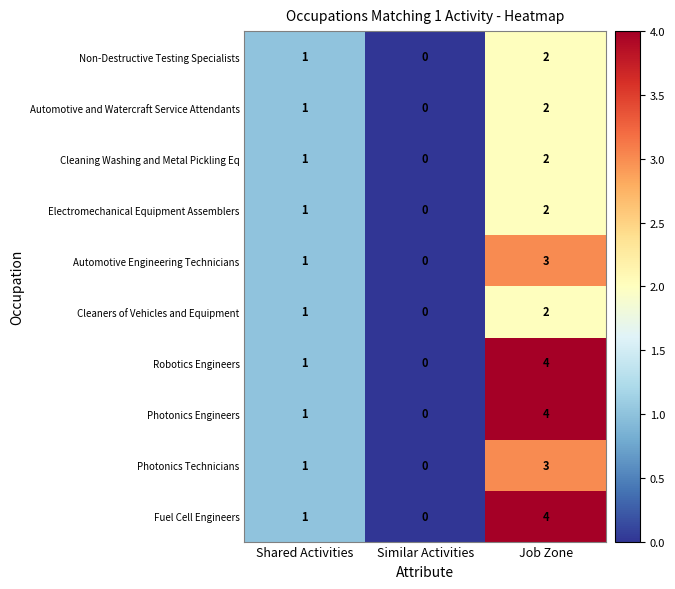

How many Photonics Technicians values are between 0 and 3?

3